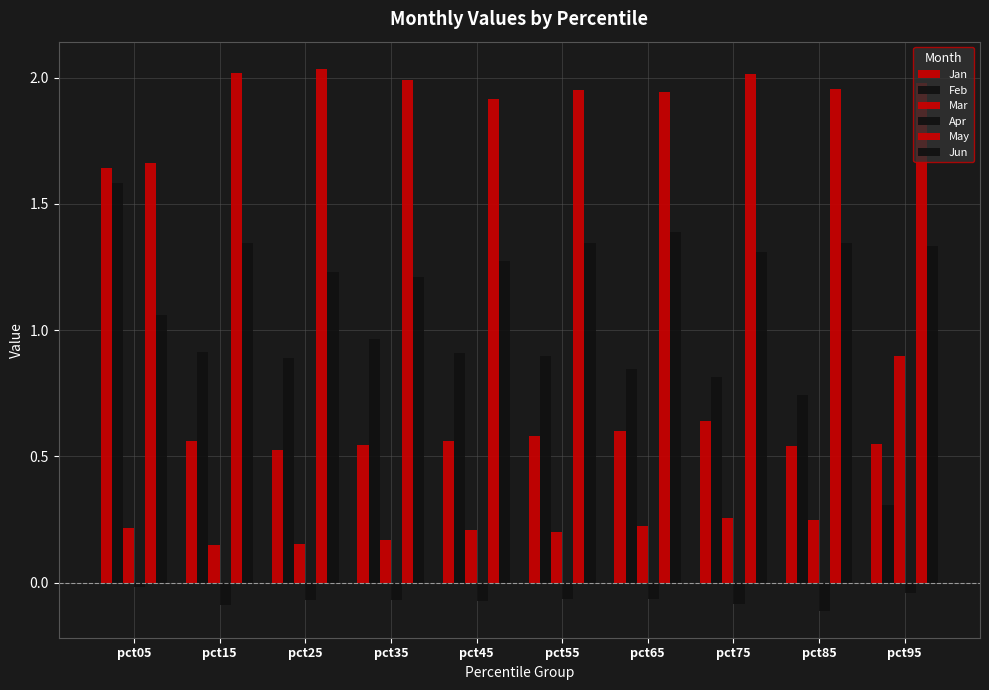

What is the sum of the May values at pct35 and pct15?

4.0